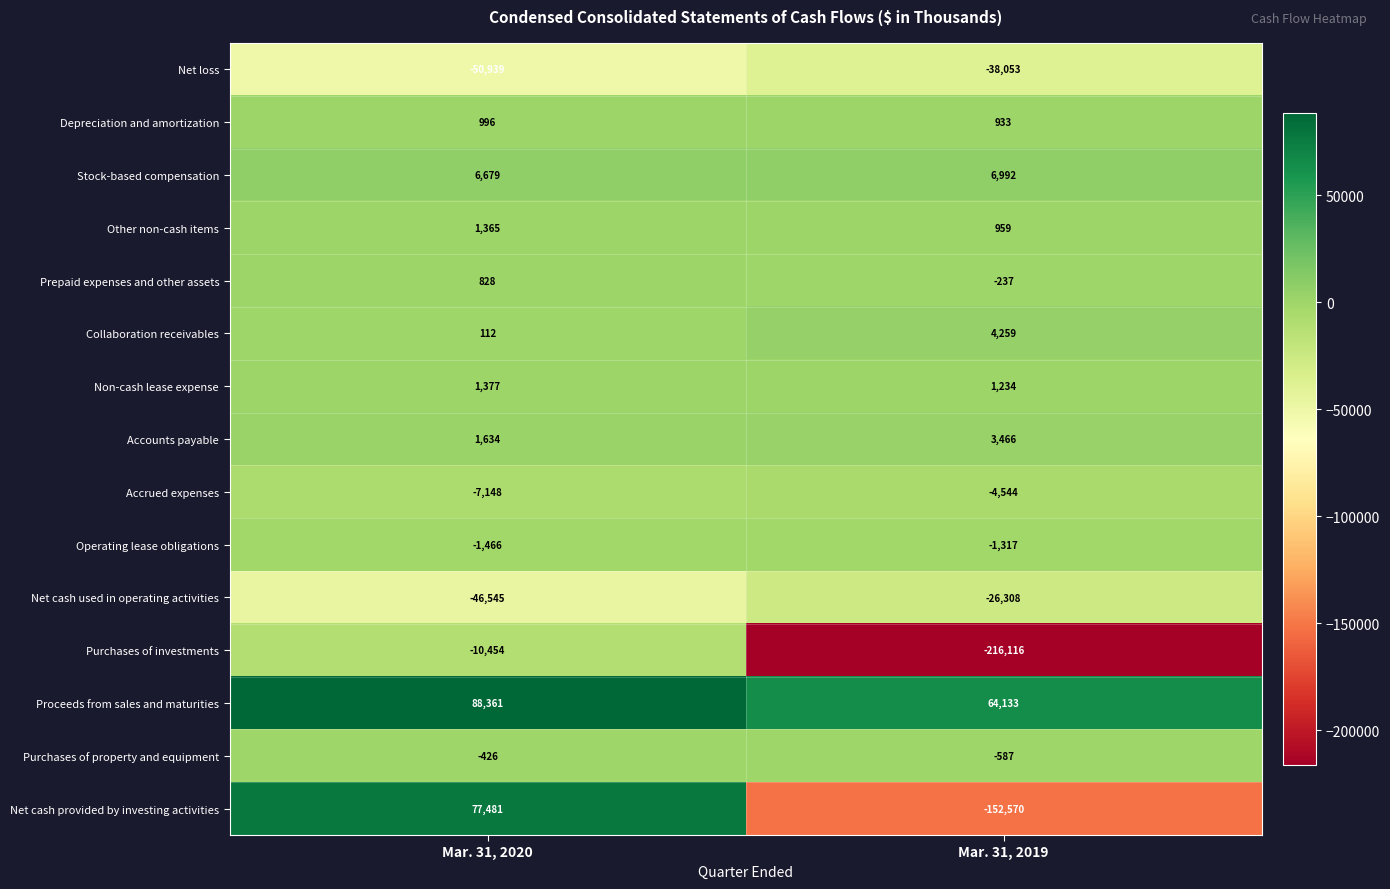

Which series has the widest spread of values?

Net cash provided by investing activities